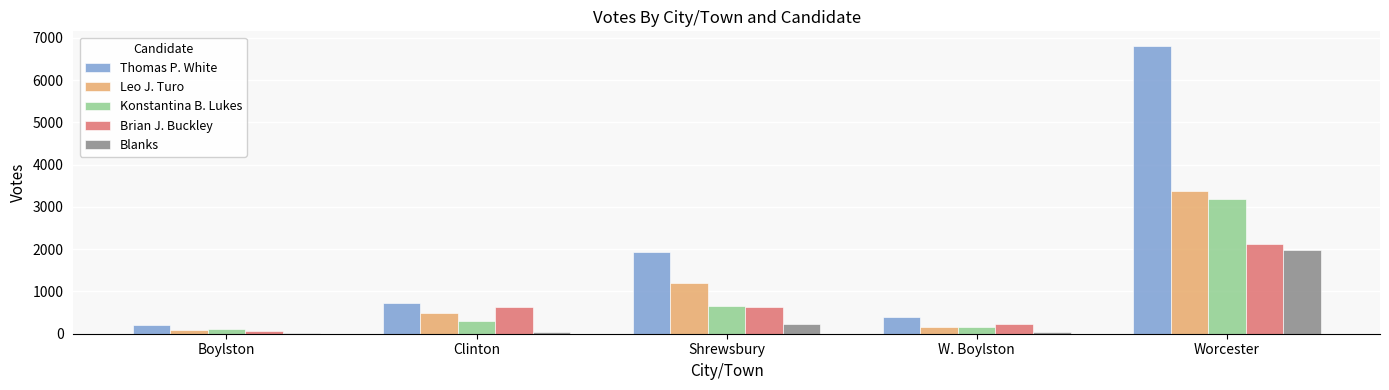

How many categories are shown in the chart?

5